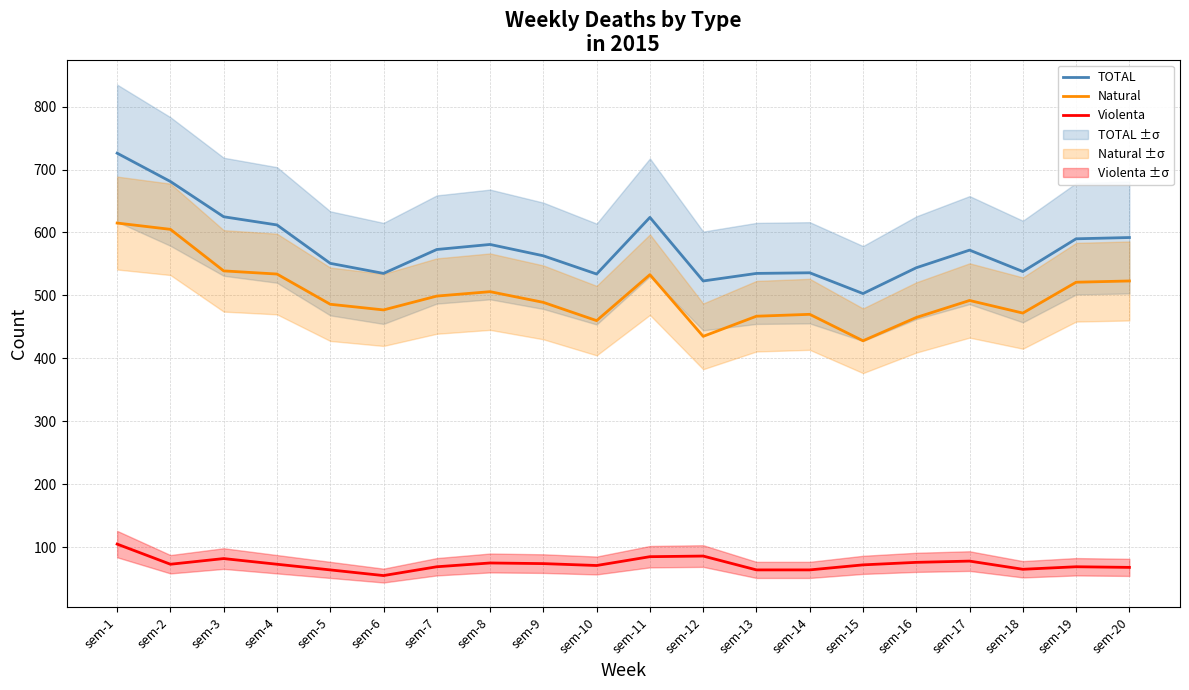

Which series changed the most between sem-5 and sem-6?

TOTAL